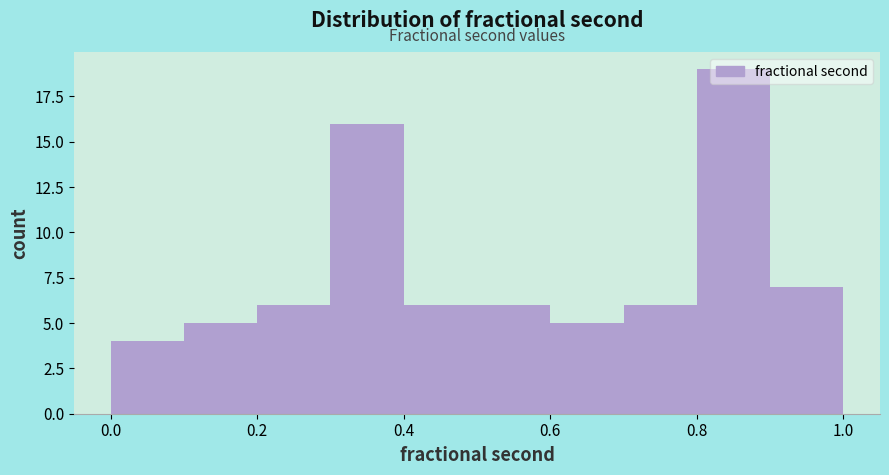

Reading left to right, transcribe this chart: for each bar, give the range it covers on the x-axis and its height. The values are not printed on the chart, so give them approximately, as read against the axis.

0.0 to 0.1: 4
0.1 to 0.2: 5
0.2 to 0.3: 6
0.3 to 0.4: 16
0.4 to 0.5: 6
0.5 to 0.6: 6
0.6 to 0.7: 5
0.7 to 0.8: 6
0.8 to 0.9: 19
0.9 to 1.0: 7